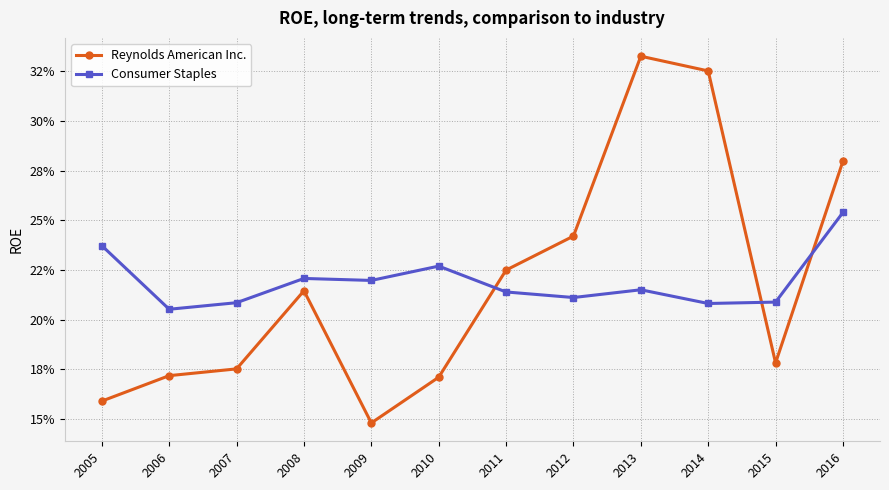

List the labels in order of Reynolds American Inc. value, smallest first.

2009, 2005, 2010, 2006, 2007, 2015, 2008, 2011, 2012, 2016, 2014, 2013